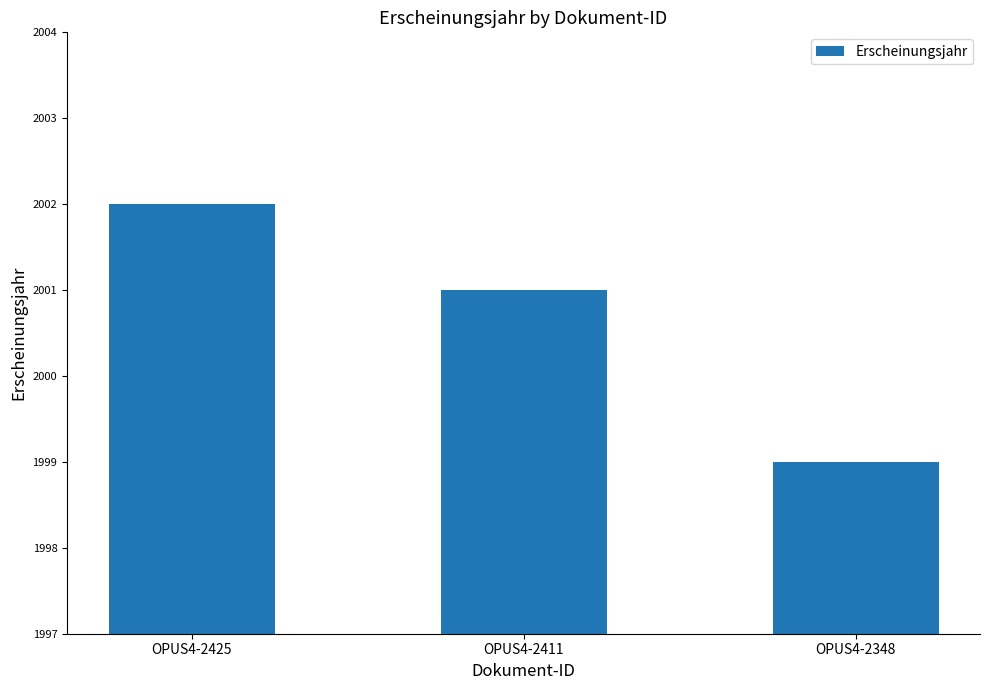

At which category does the chart reach its minimum across all series?

OPUS4-2348